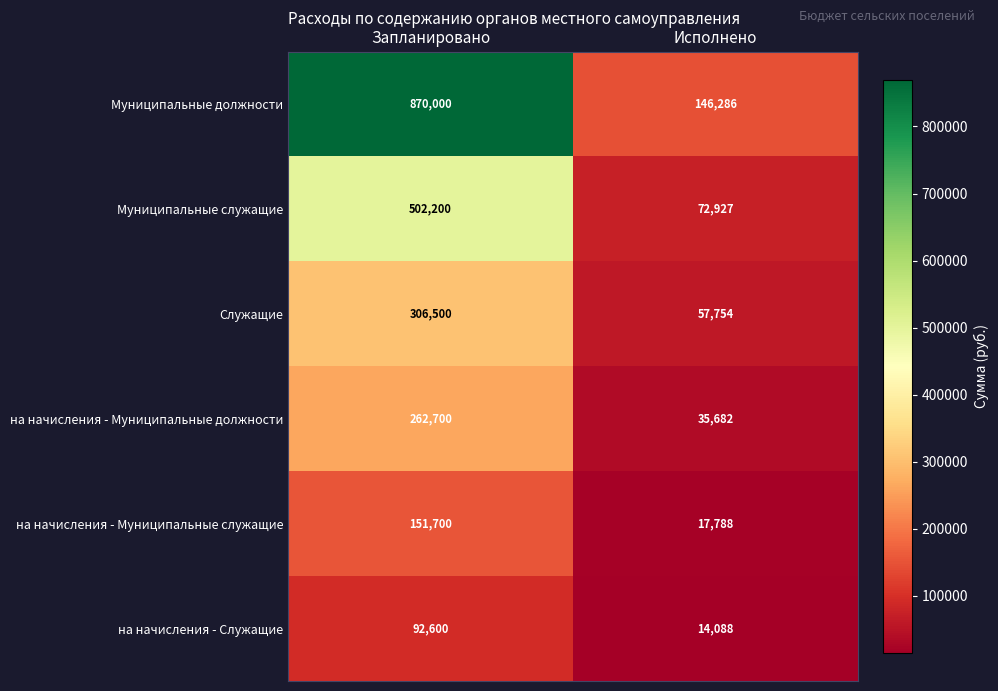

True or false: на начисления - Муниципальные должности has a value of 35682 at Исполнено.

True